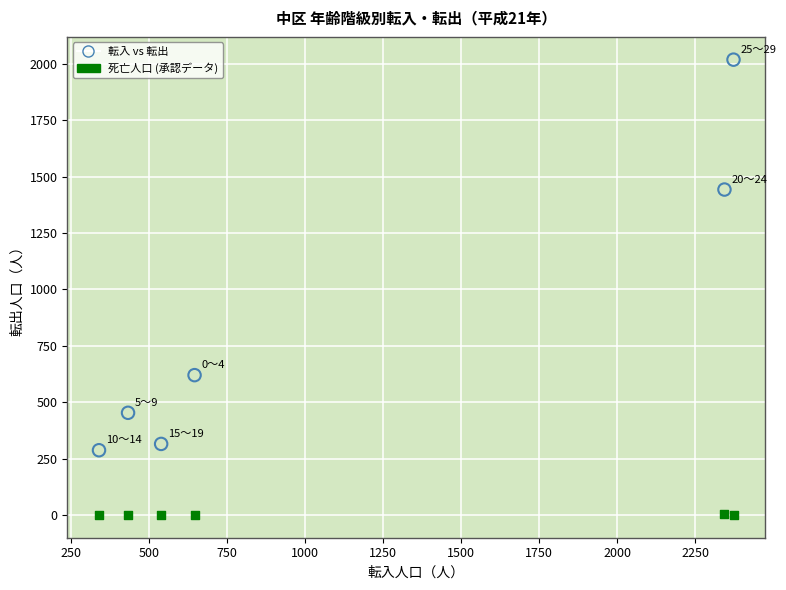

Across all series, what Y value is closest to 1009?

620